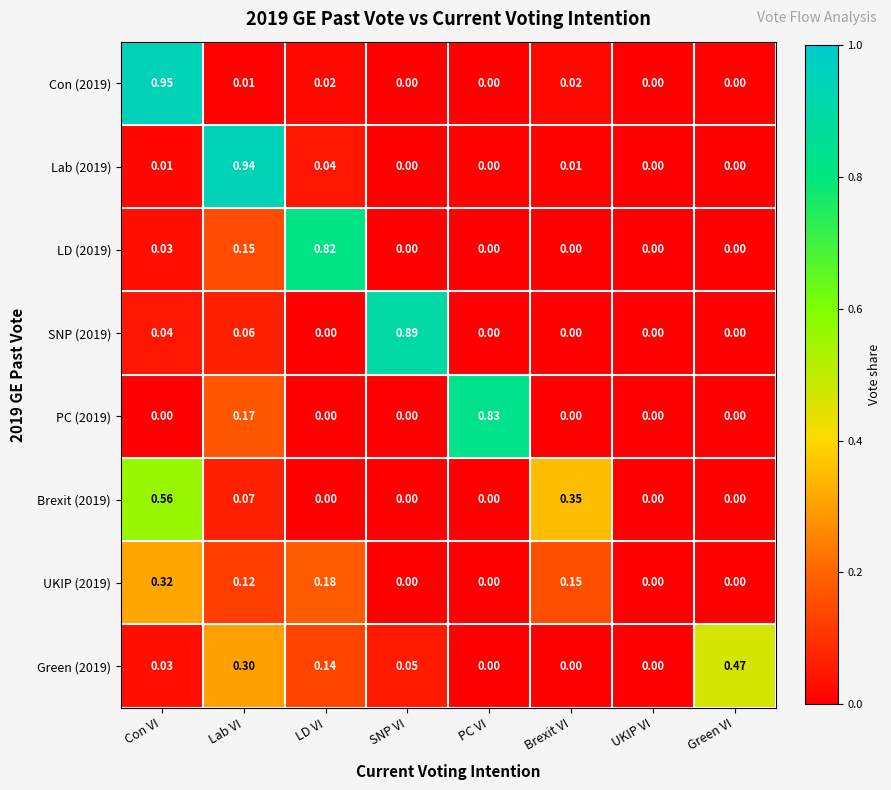

At which category does the chart reach its peak across all series?

Con VI